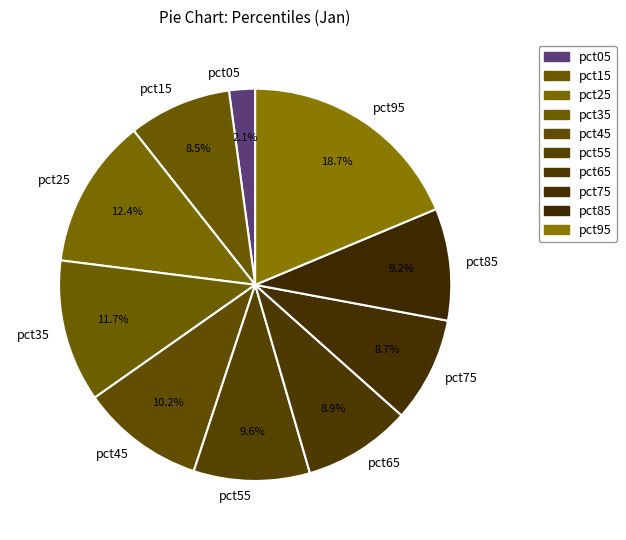

How many slices are in this pie chart?

10